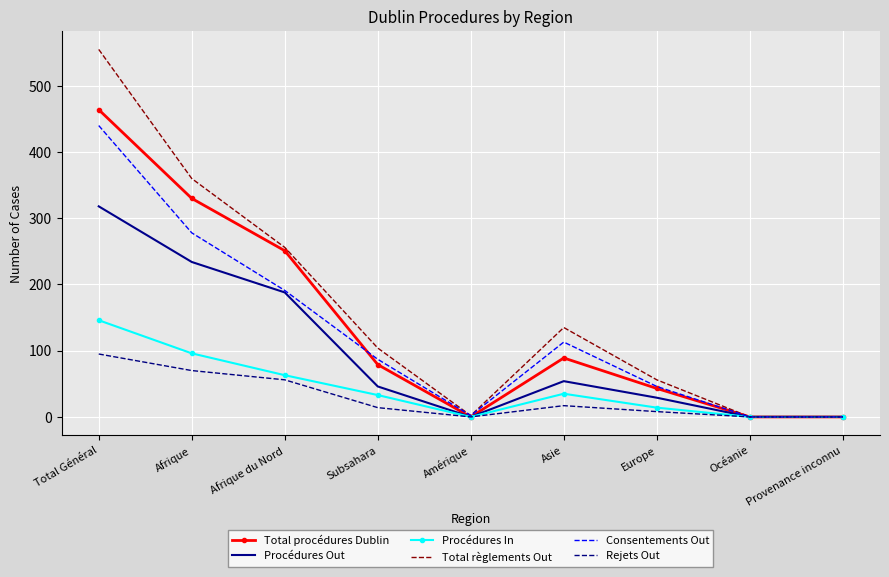

At how many categories does at least one series exceed 536?

1